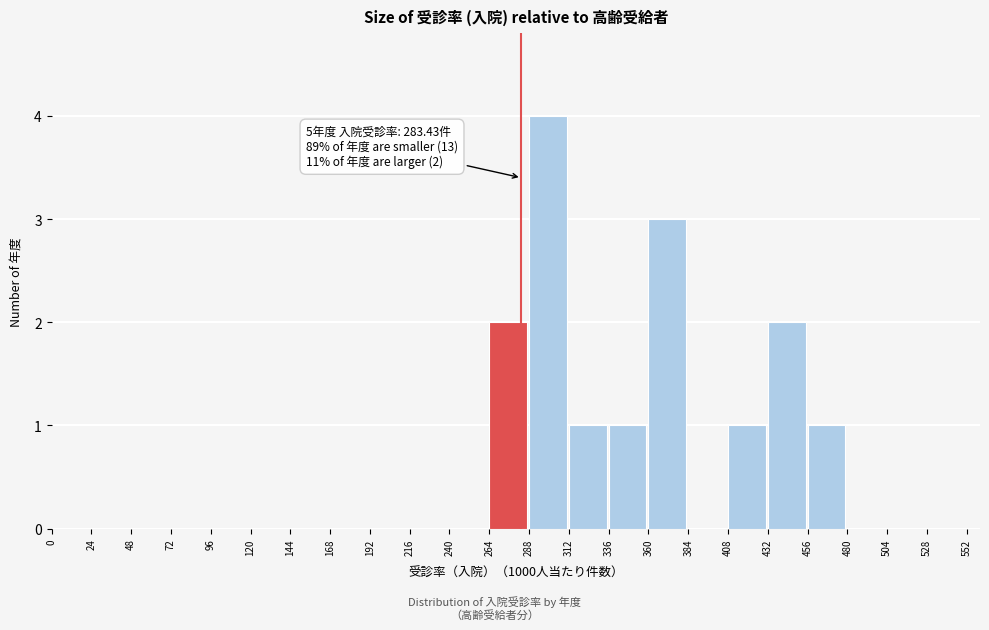

Which range on the x-axis has the tallest bar?

288 to 312